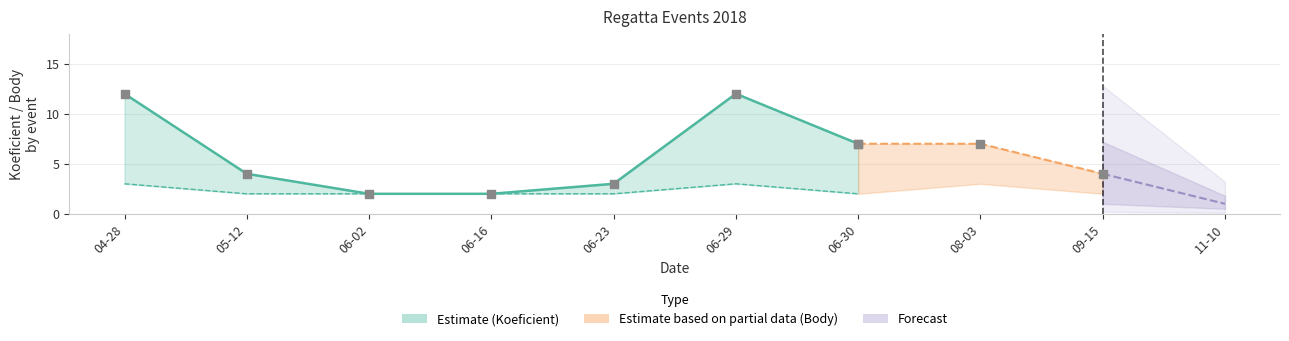

What is the total value across all series at 2018-06-29?

15